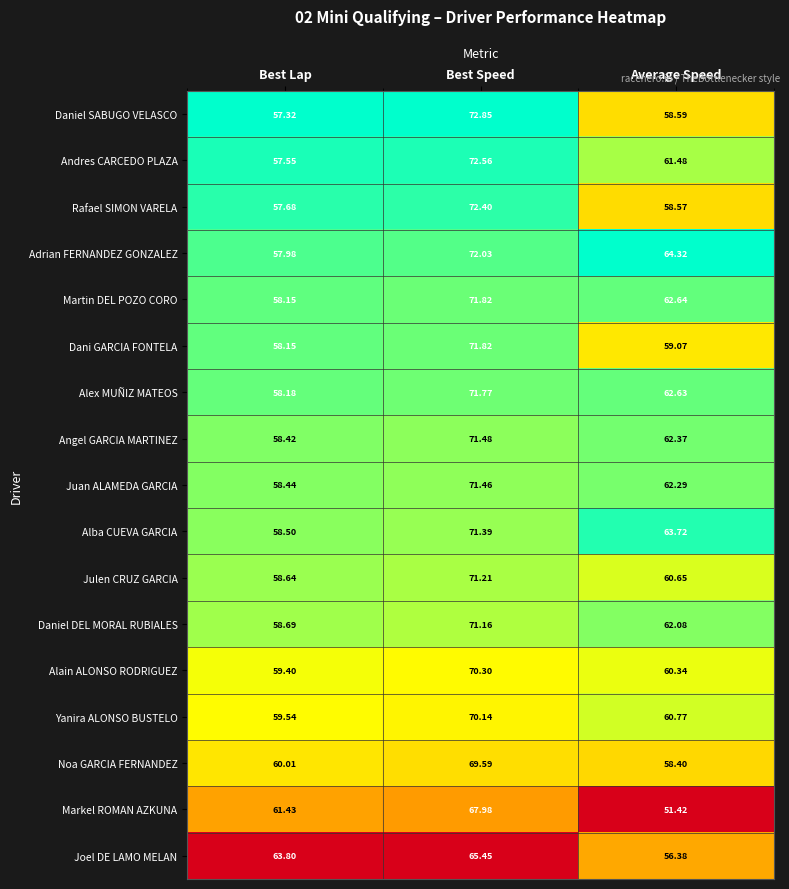

Is the value of Dani GARCIA FONTELA at Best Lap greater than the value of Alex MUÑIZ MATEOS at Best Speed?

No